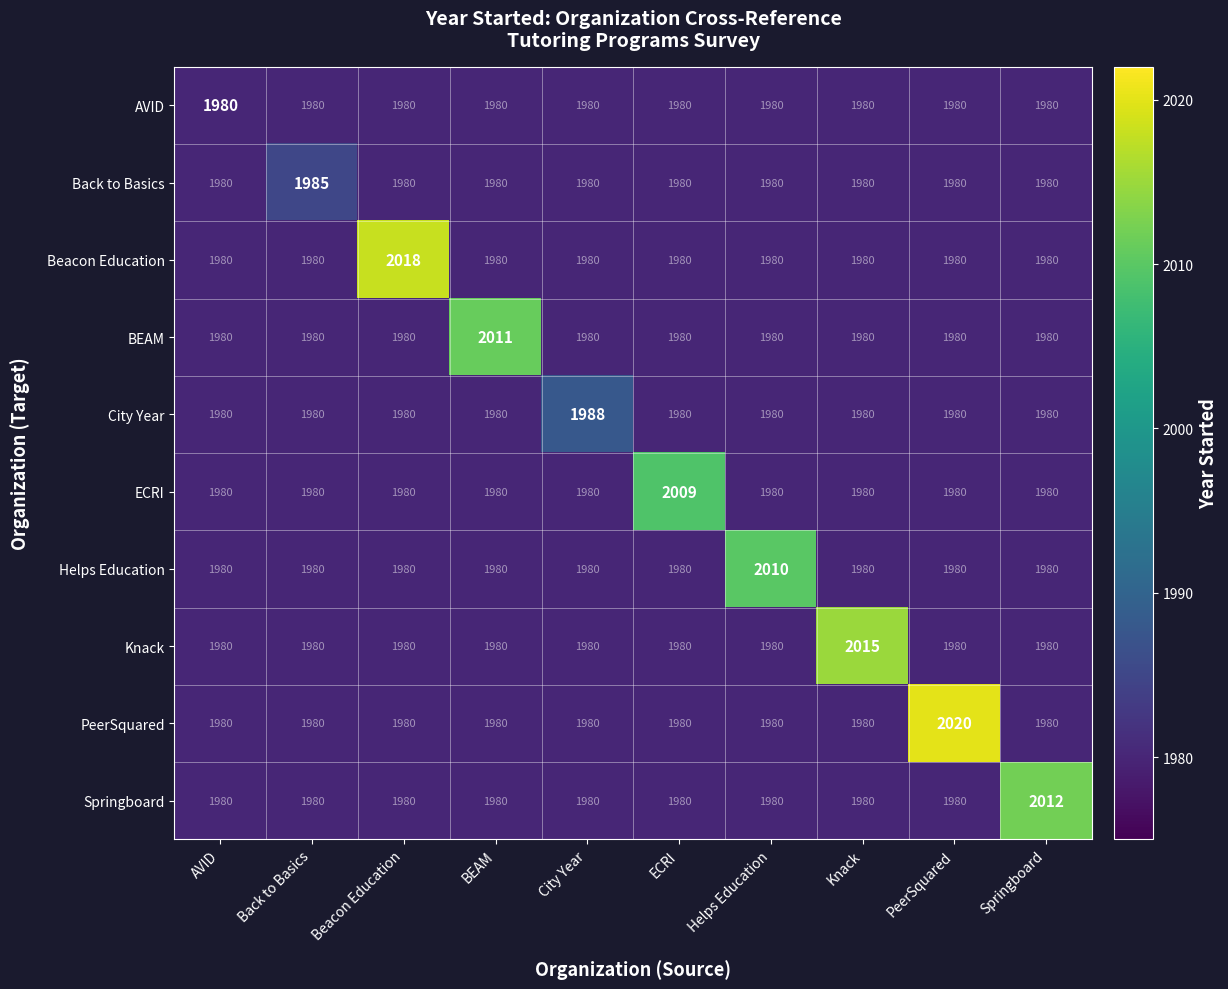

Is it true that Knack equals 2657 at AVID?

False